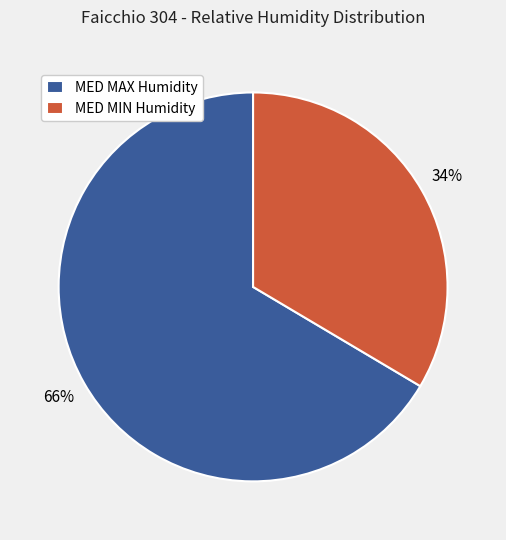

To the nearest percent, what is the average slice percentage?

50%